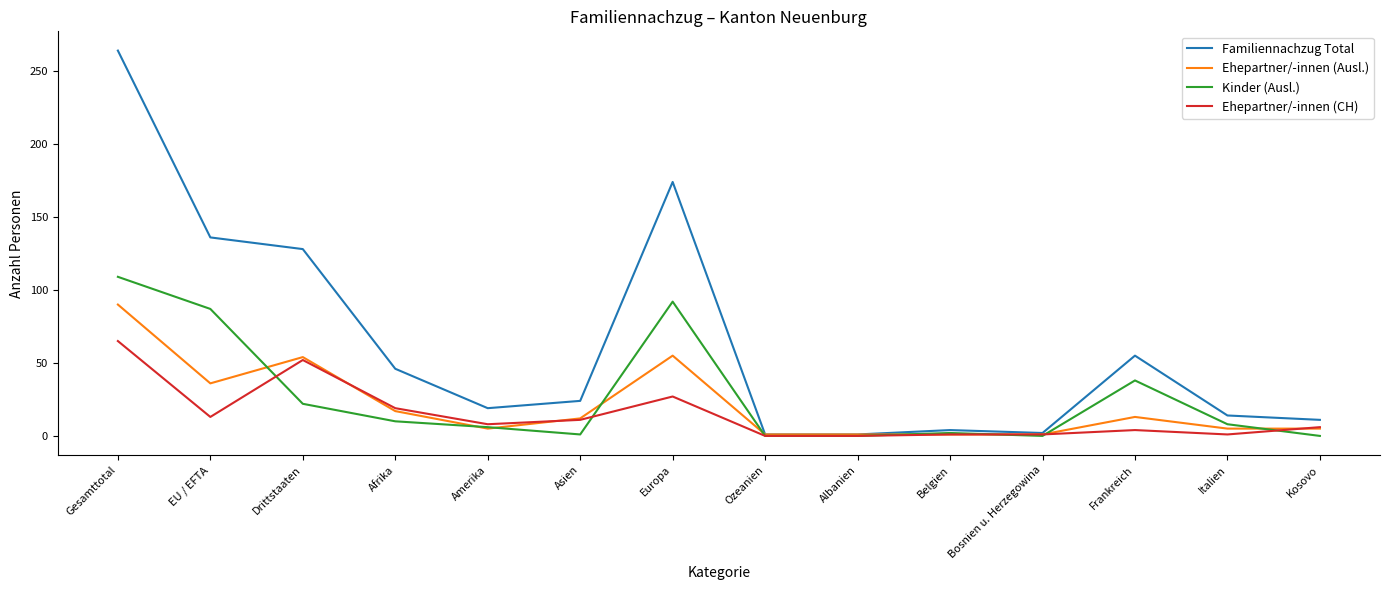

Which series changed the most between EU / EFTA and Belgien?

Familiennachzug Total